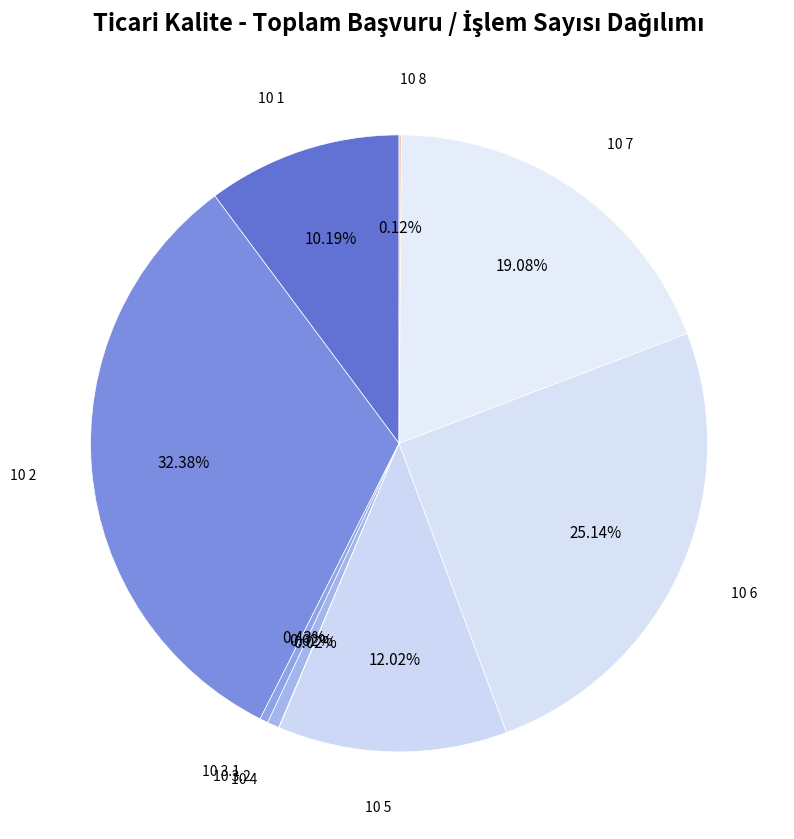

To the nearest percent, what portion does 10 1 represent?

10%